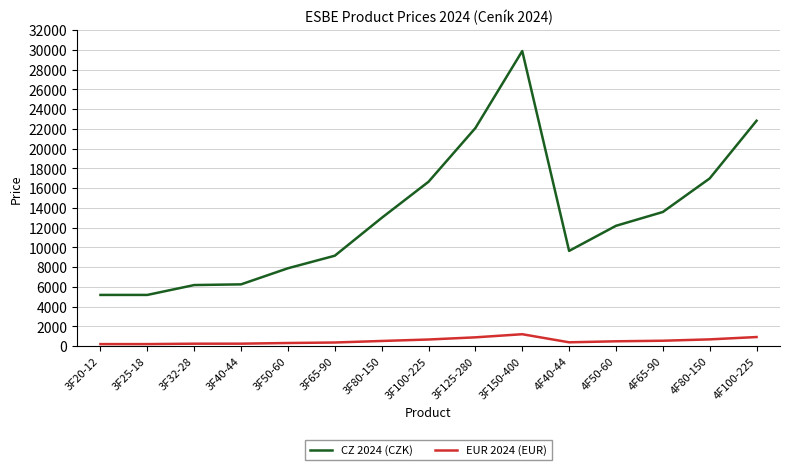

What are all the series names shown in the legend?

CZ 2024 (CZK), EUR 2024 (EUR)